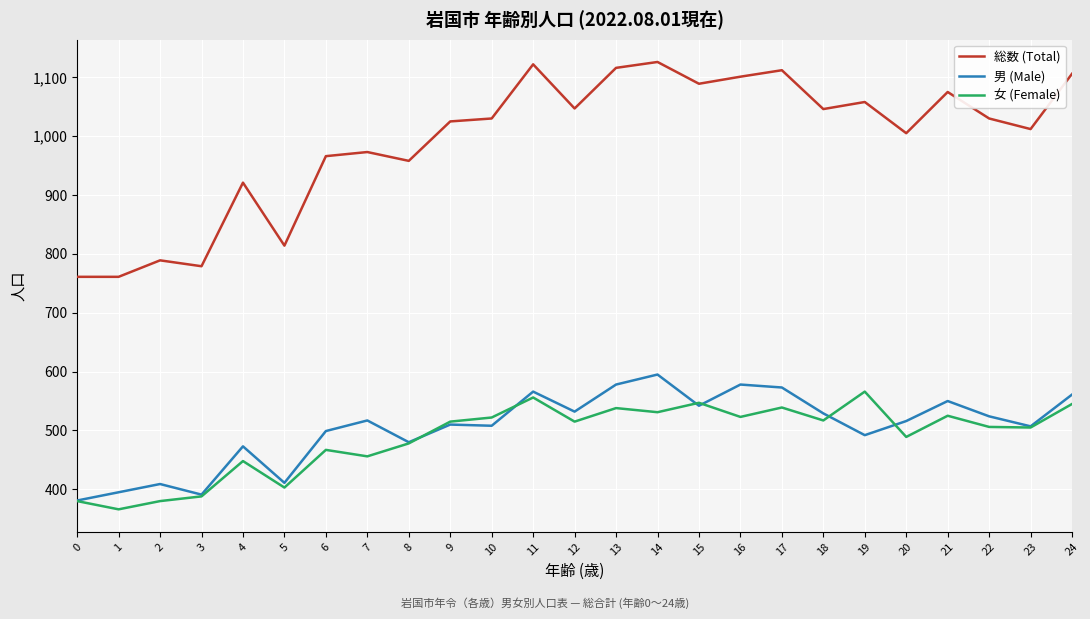

What is the minimum value for 男 (Male)?

381